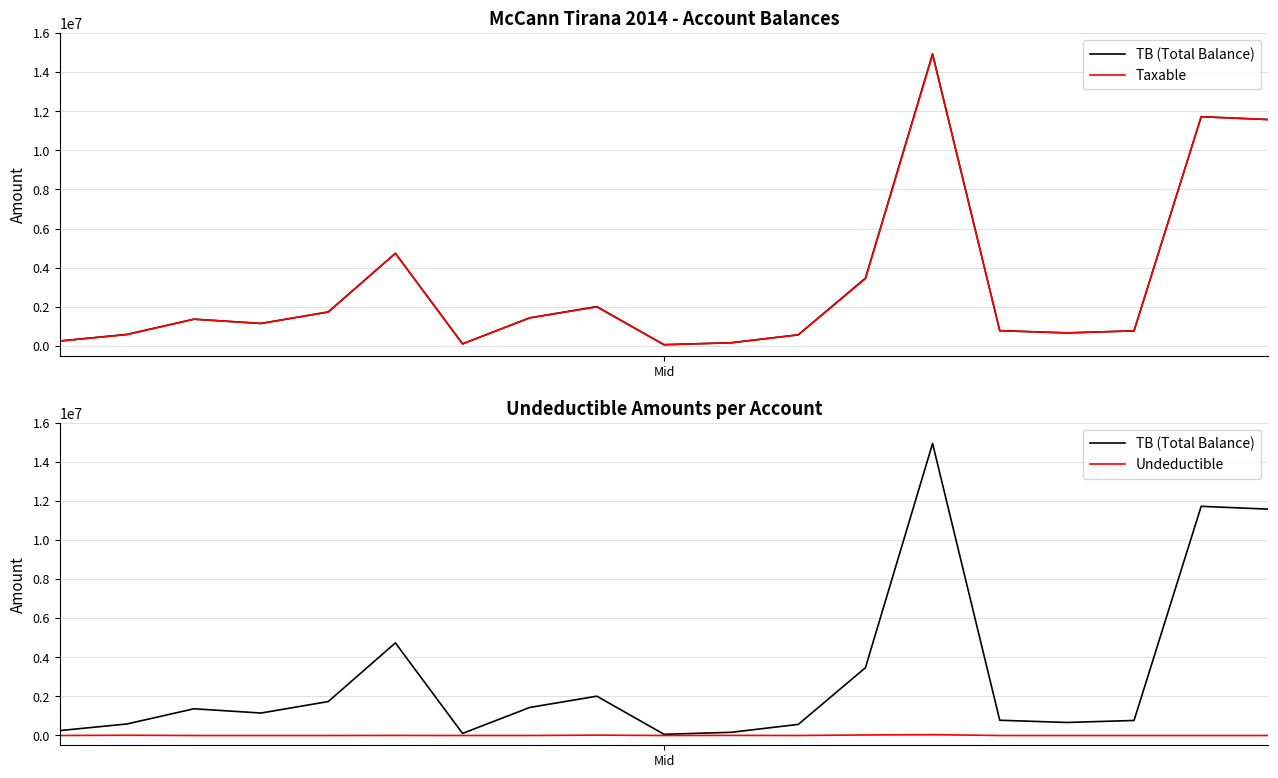

The value of Undeductible at Mid is 0.0. True or false?

True